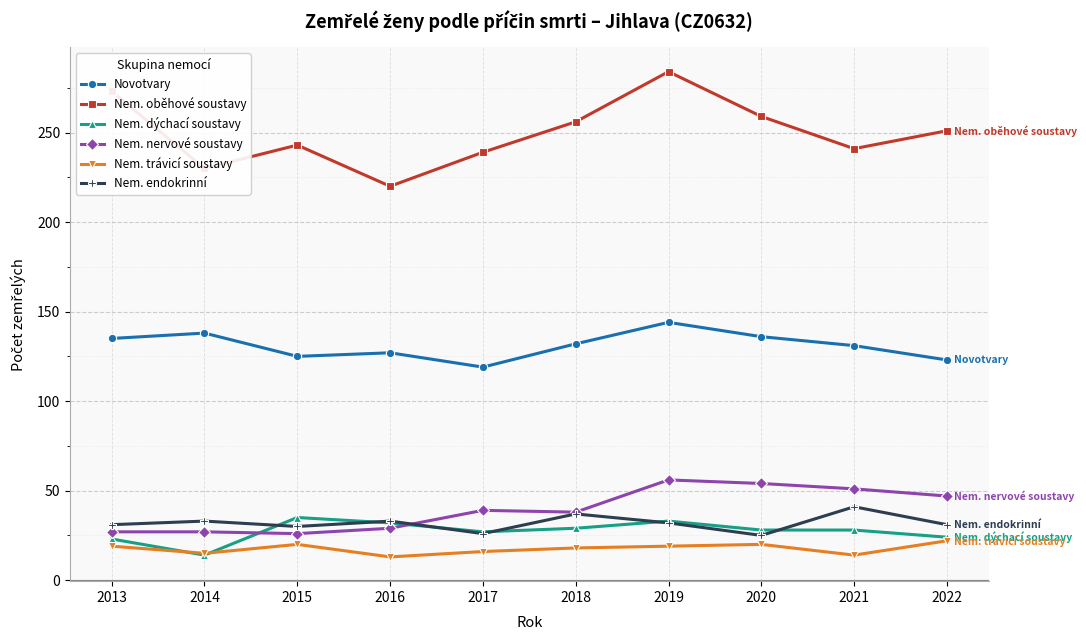

What is the approximate value of Nem. endokrinní at 2016?

33